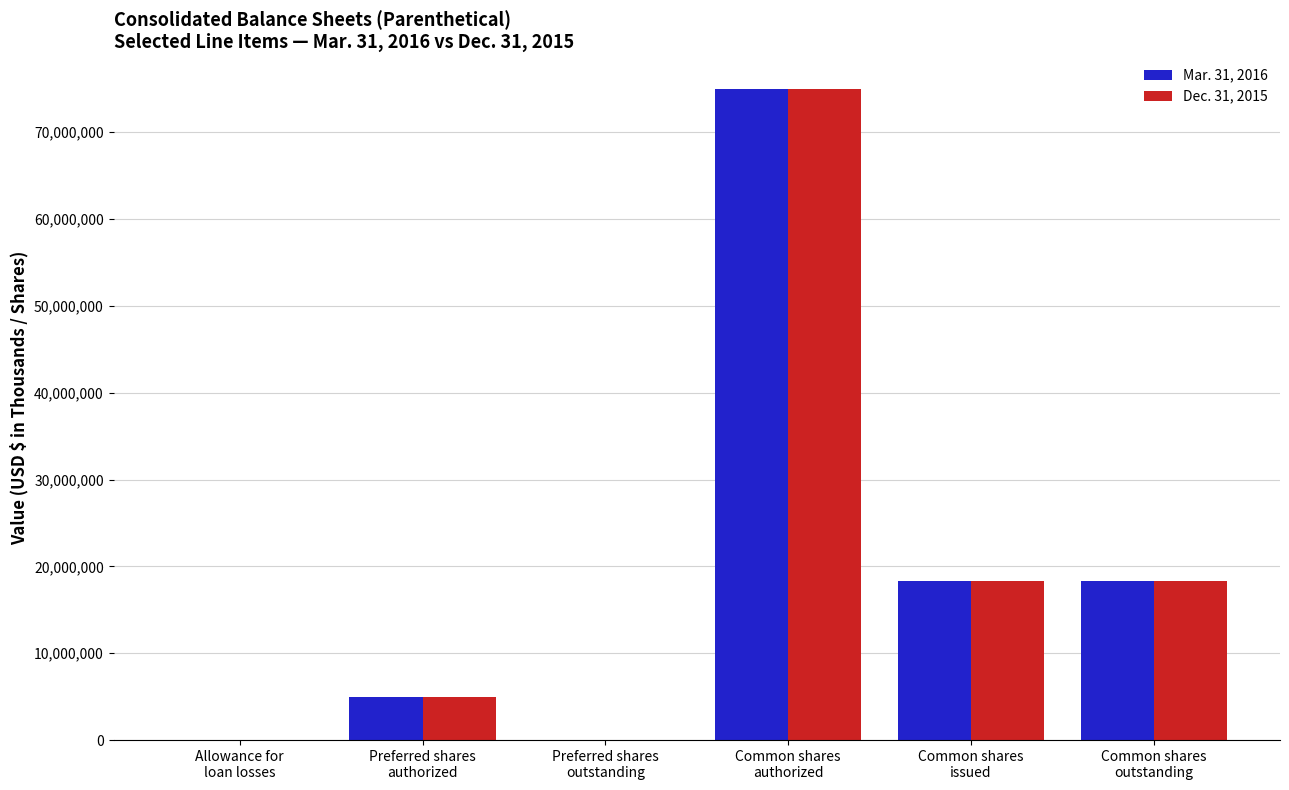

Are the bars grouped side by side (vs. stacked)?

Yes